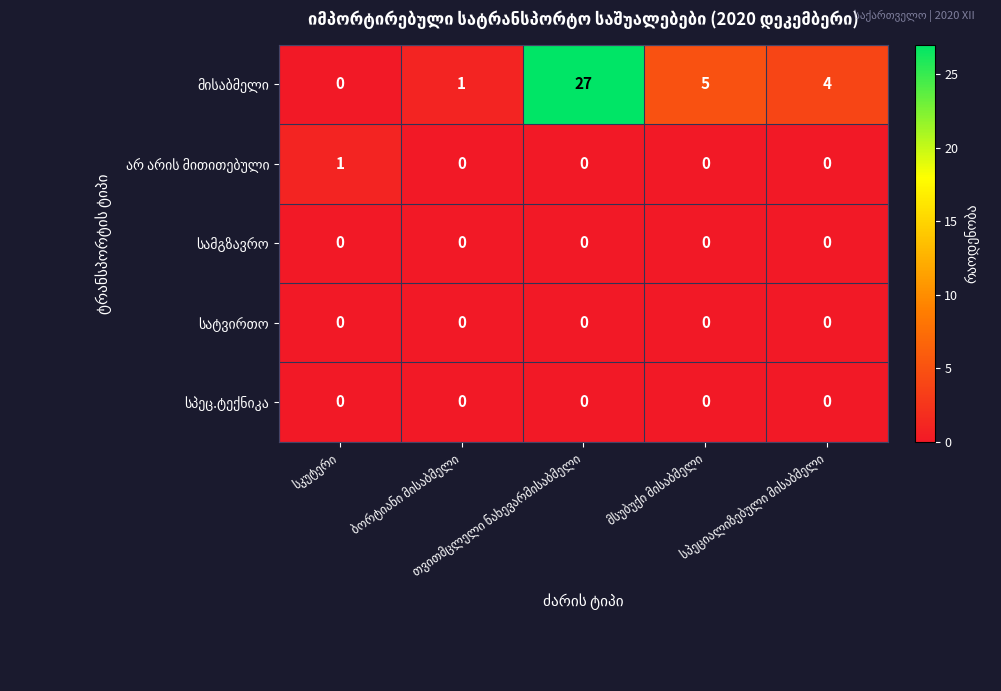

How many distinct data groups are displayed?

5